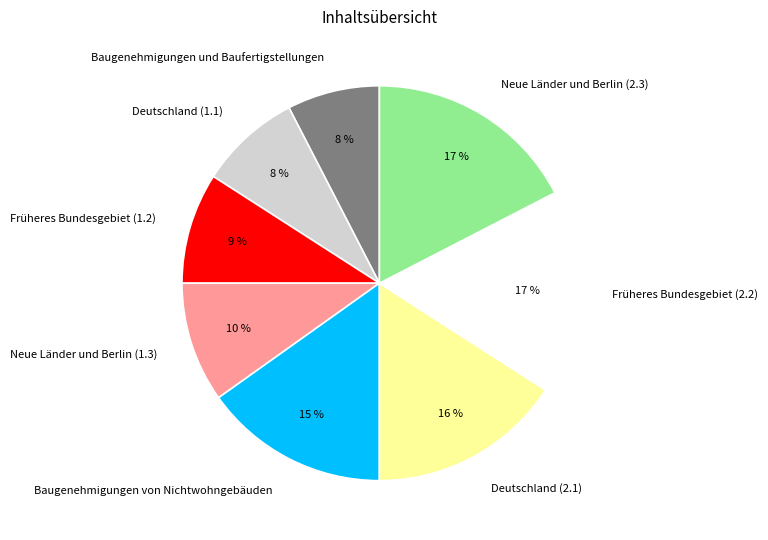

The Deutschland (2.1) slice represents 31% of the pie. True or false?

False